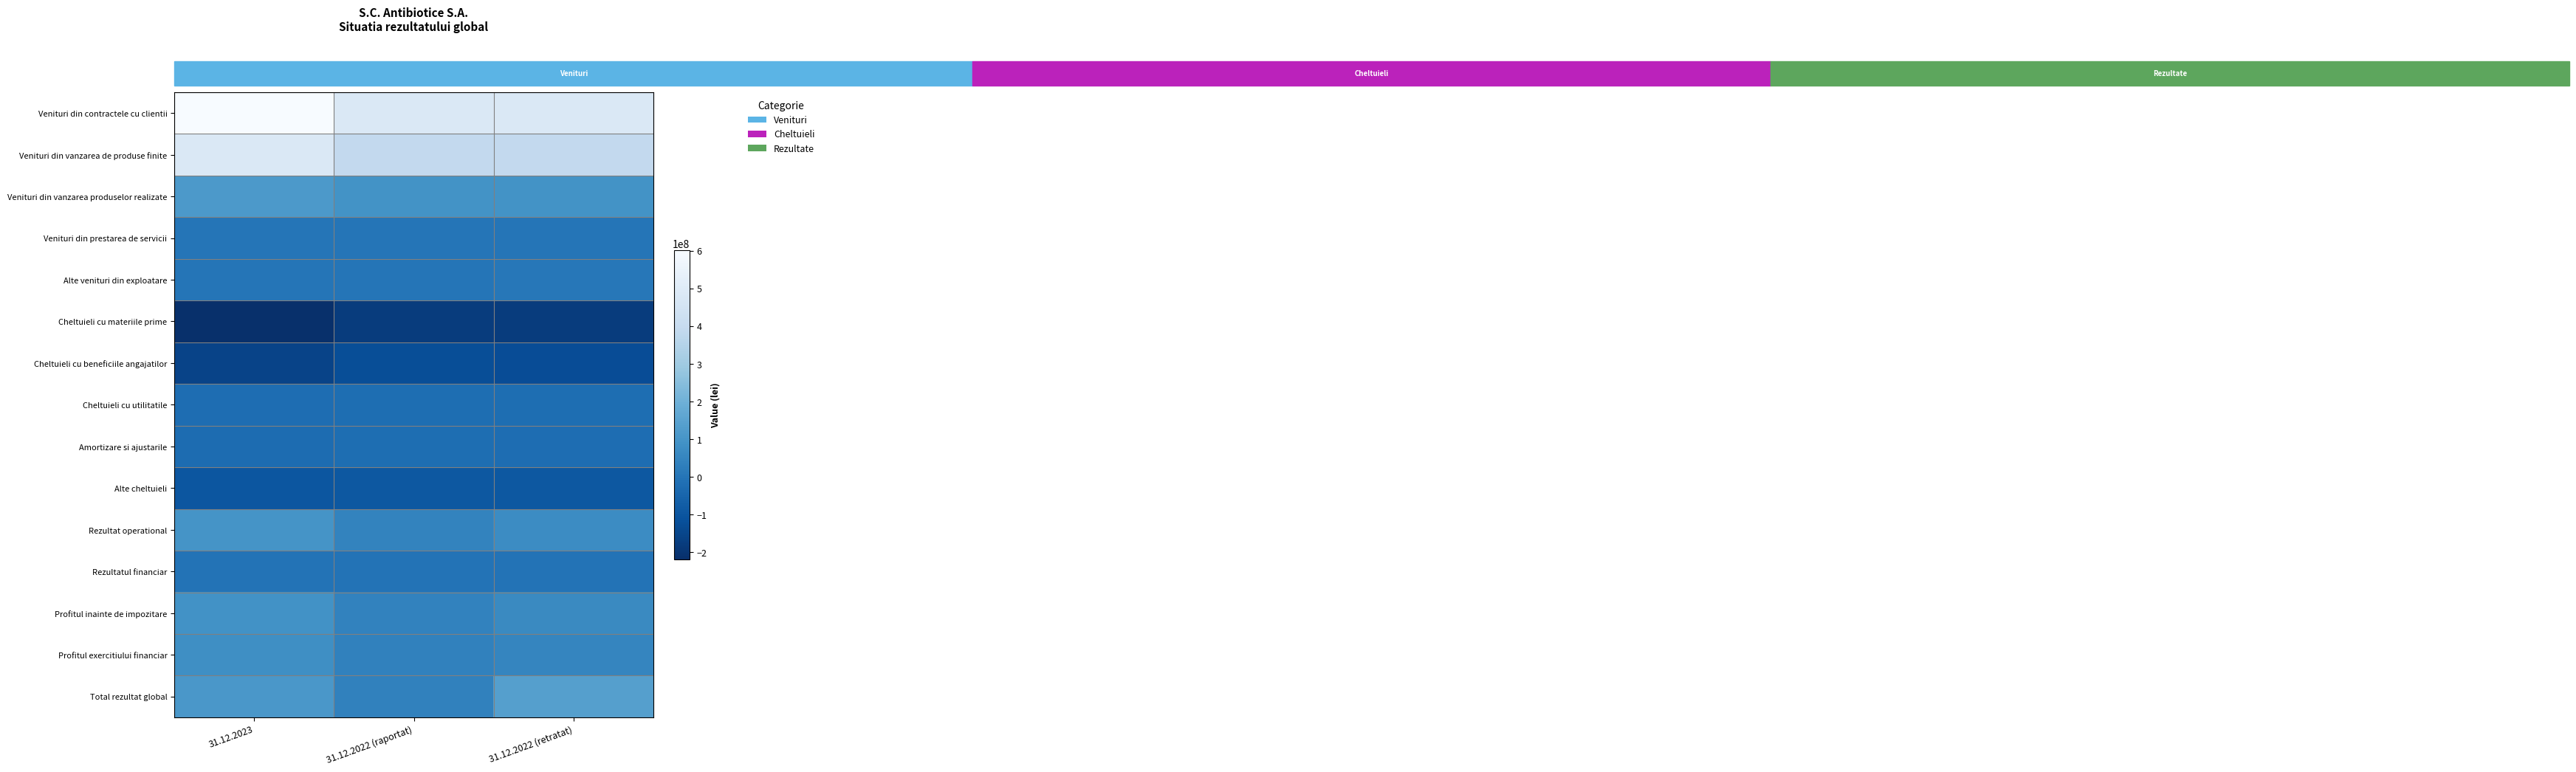

What is the spread (max minus min) of values at 31.12.2023?

818949282